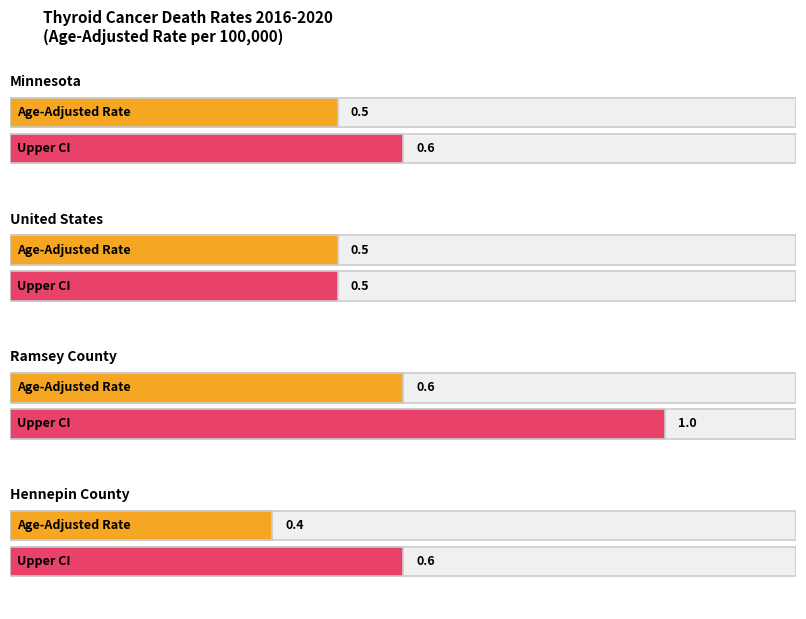

Which series changed the most between Minnesota and Ramsey County?

Upper CI